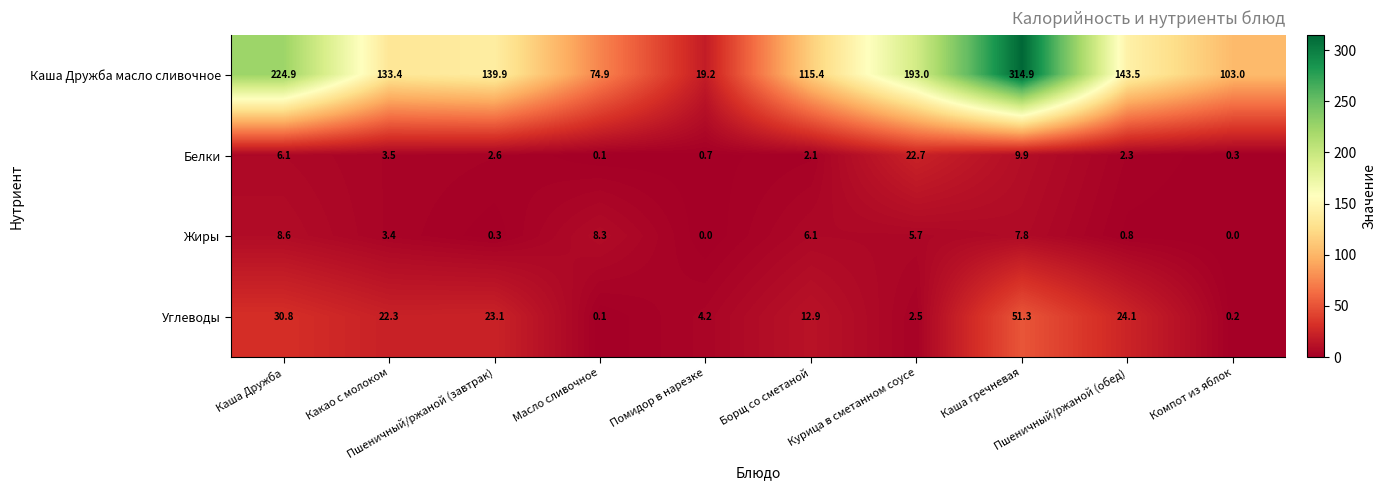

At how many categories does at least one series exceed 70?

9